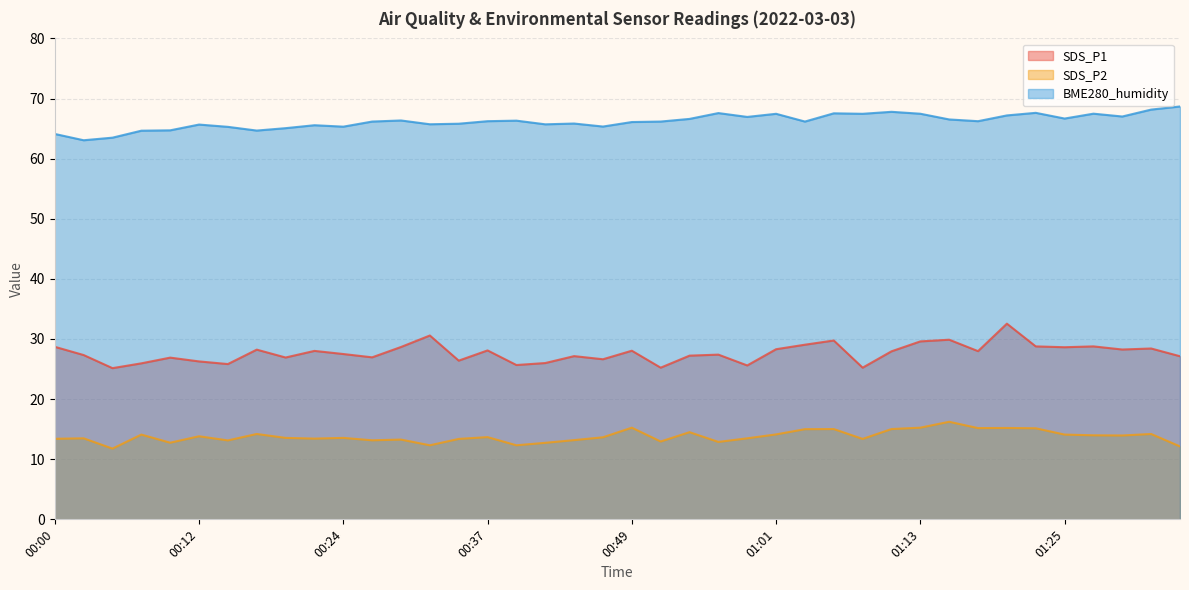

Which category has the highest value in the SDS_P1 series?

01:20